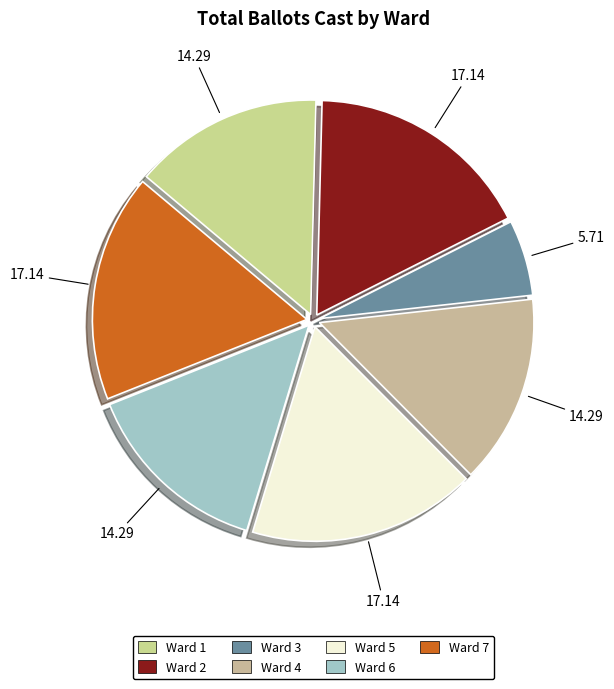

To the nearest percent, what percentage of the pie is Ward 5?

17%